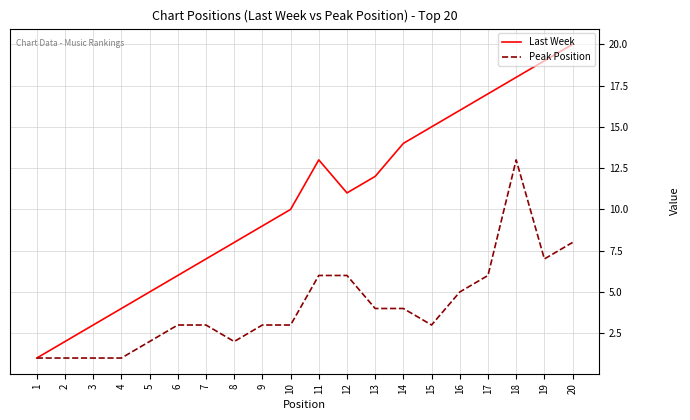

Which category has the highest value across all series?

20